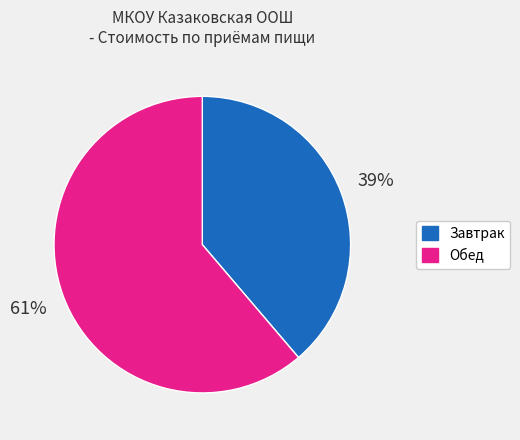

Is there a majority slice in this chart?

Yes